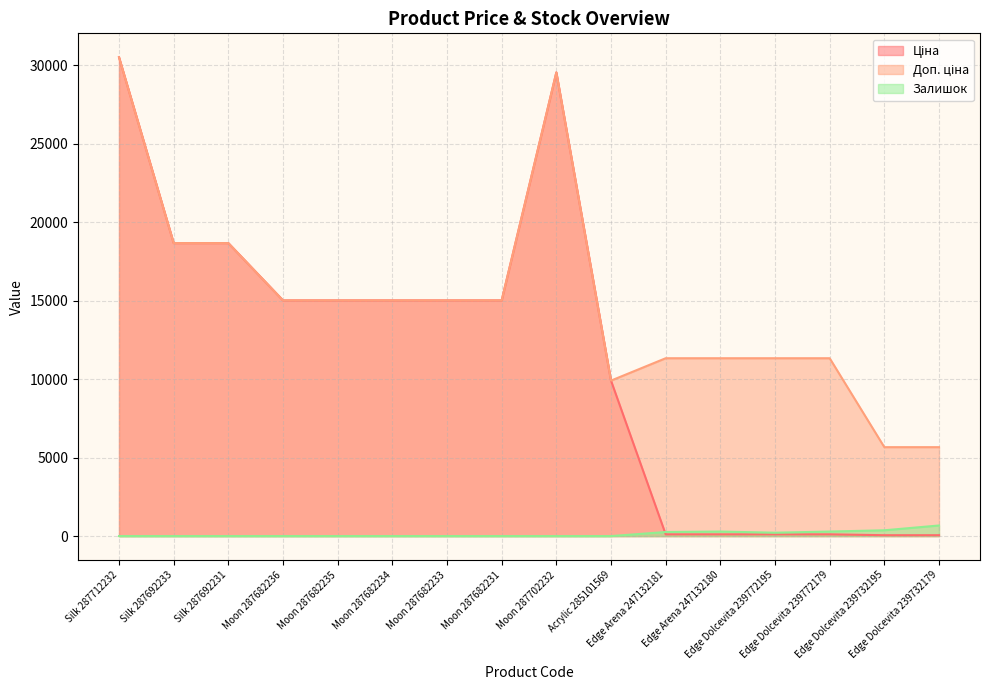

What value does the Залишок series have at Edge Arena 247132180?

290.0